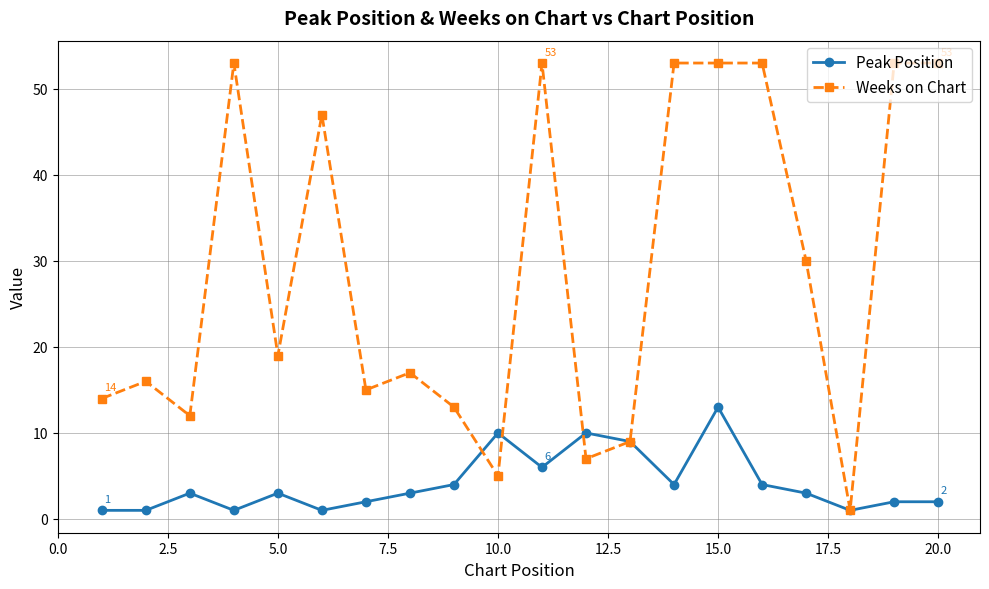

List the series in order of their overall mean, lowest first.

Peak Position, Weeks on Chart